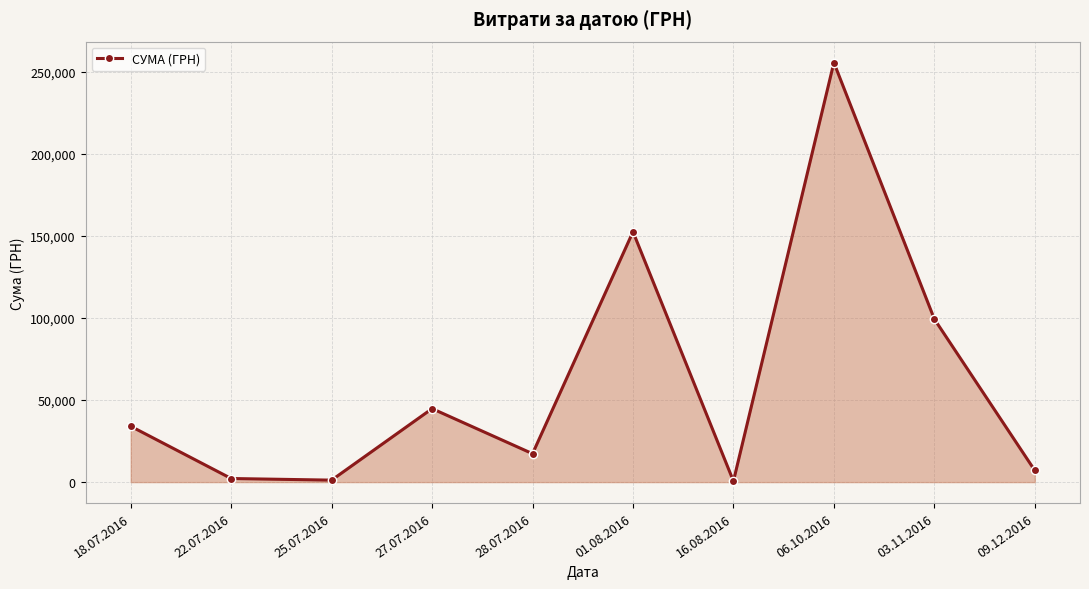

How many data points are less than 34009?

5